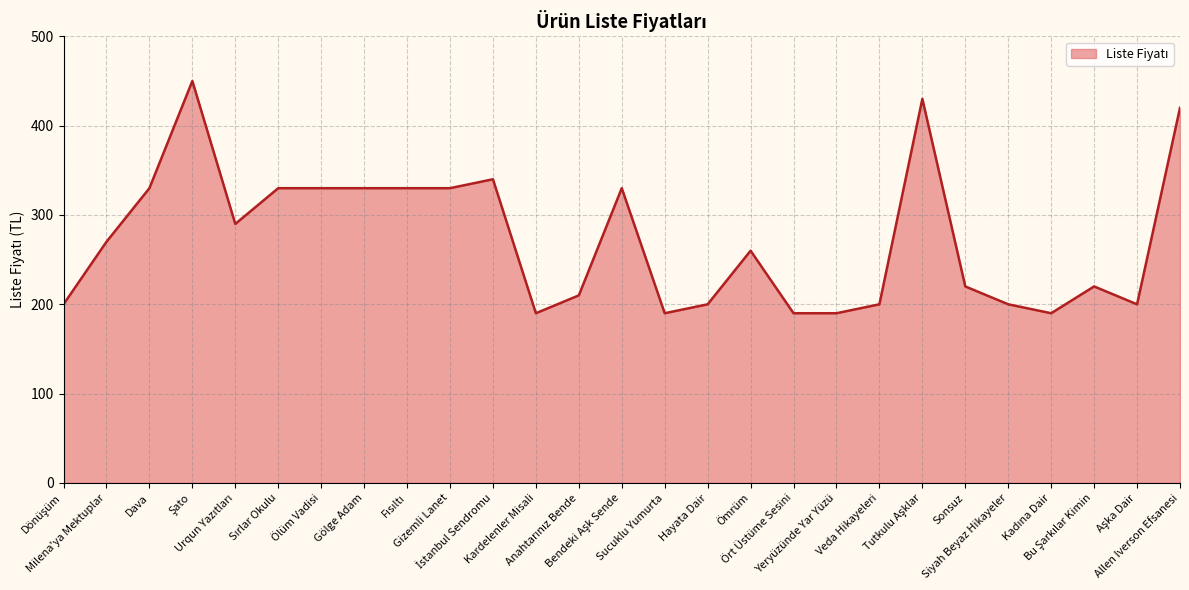

What is the maximum value shown in the chart?

450